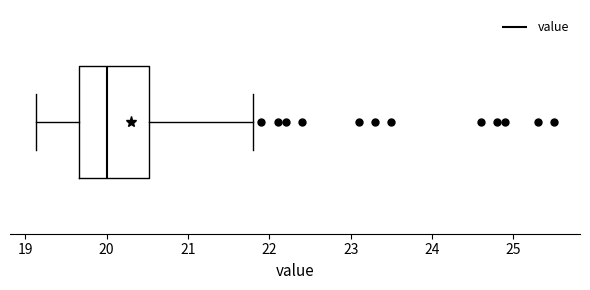

Read this box plot against the x-axis: the position of the median line, the range covered by the box, and the ends of both whiskers. The values are not printed on the chart, so give them approximately, as read against the axis.

median 20.0, box 19.7 to 20.5, whiskers 19.1 to 21.8